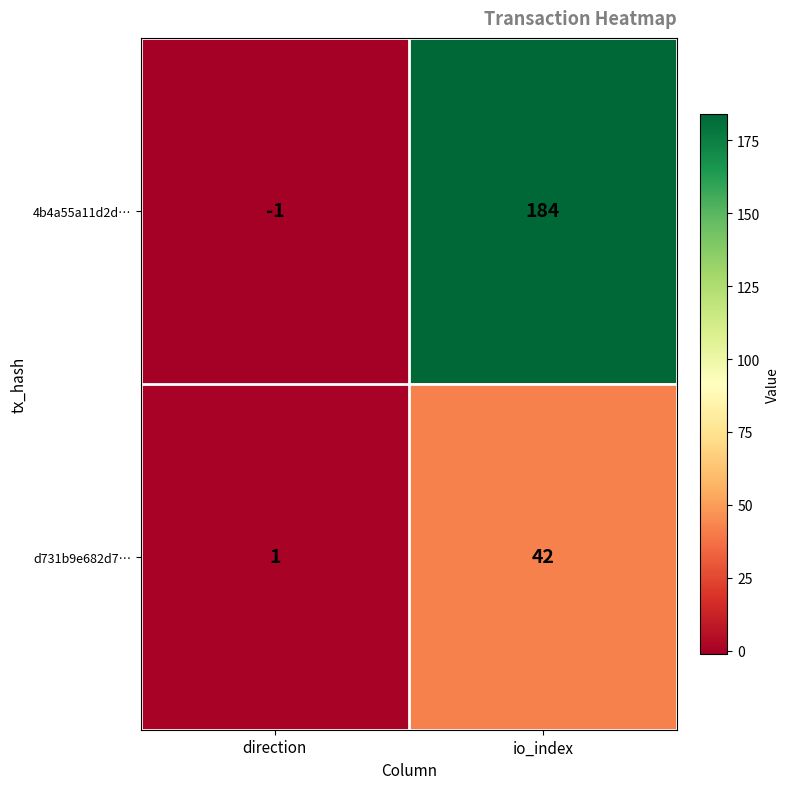

Which series has the largest range (max minus min)?

4b4a55a11d2d…